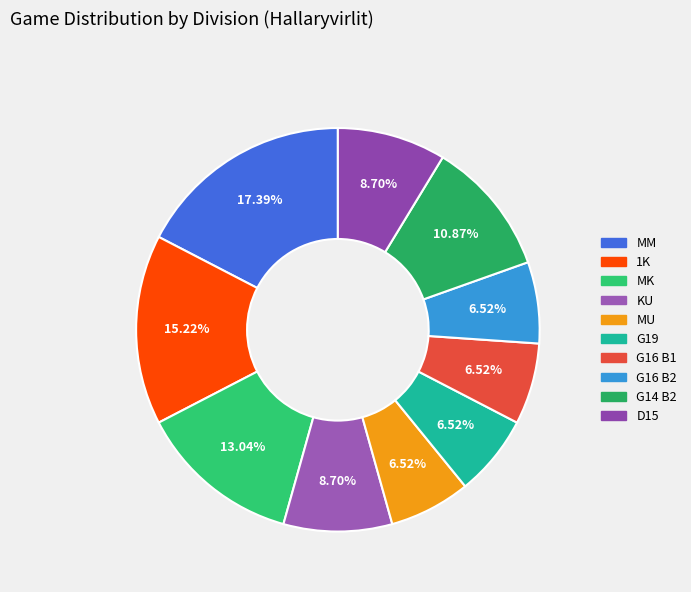

Count the number of slices in the pie.

10